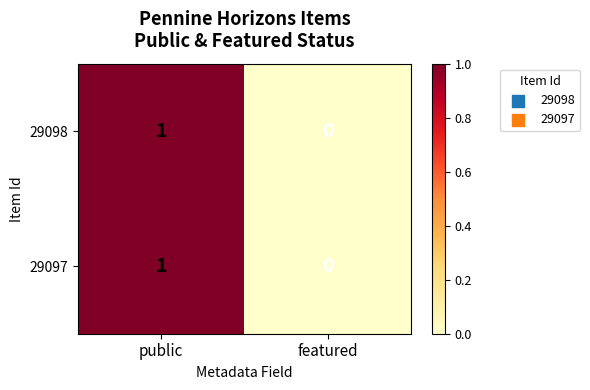

At which category is the sum across all series the highest?

public